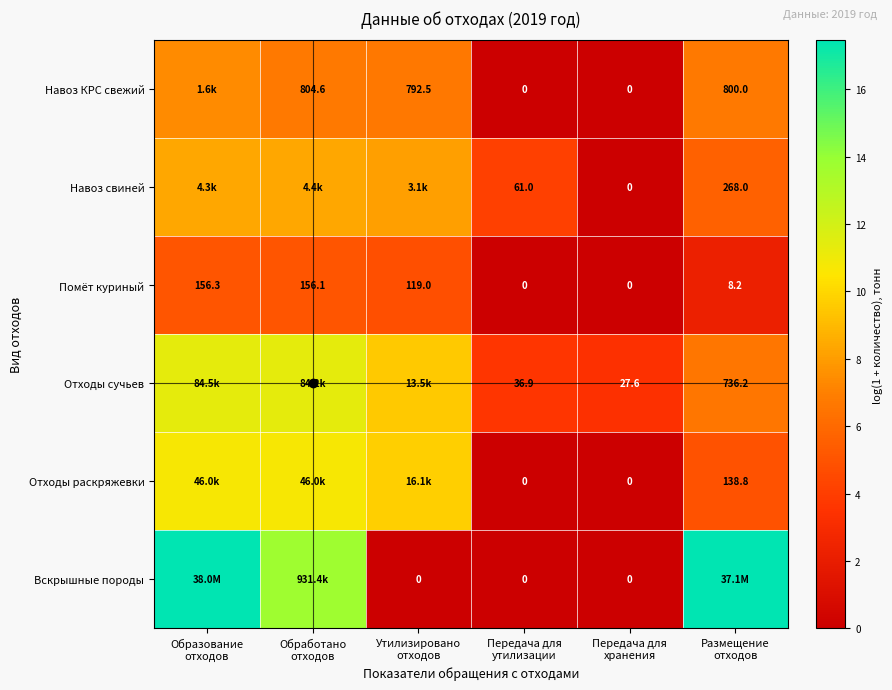

The value of Отходы раскряжевки at Утилизировано отходов is 13.9. True or false?

False